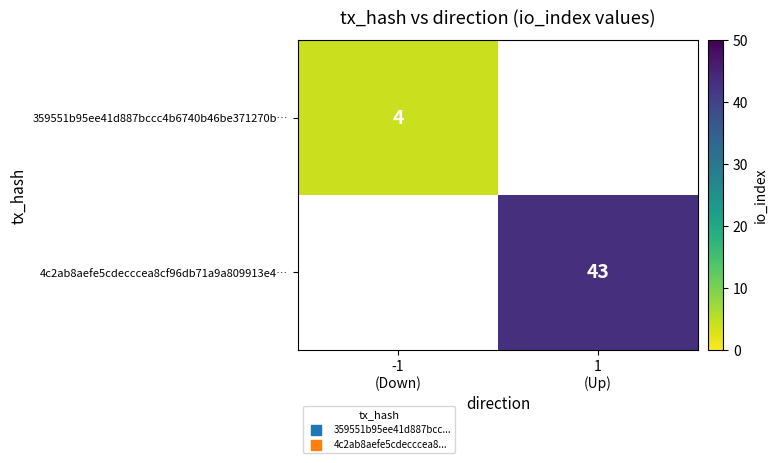

The value of 359551b95ee41d887bccc4b6740b46be371270b… at -1 (Down) is 4.0. True or false?

True